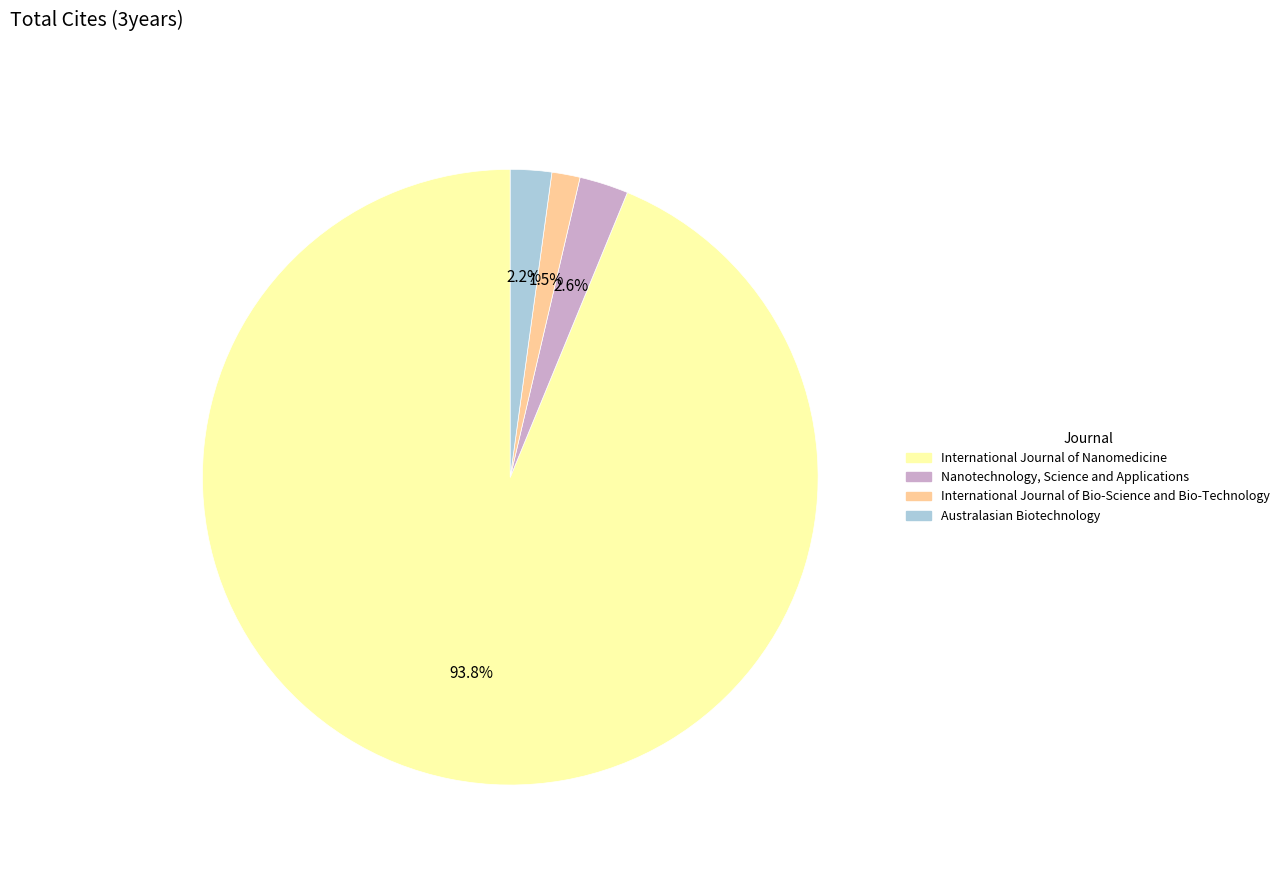

Which category has the biggest portion of the pie?

International Journal of Nanomedicine